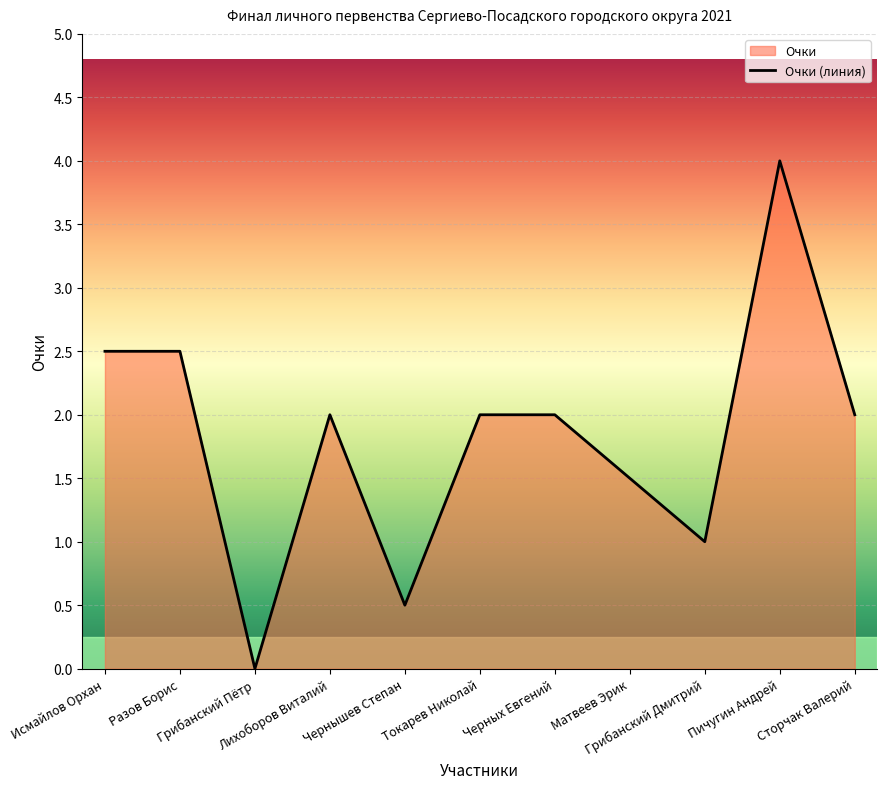

What is the difference between the maximum and minimum values?

4.0